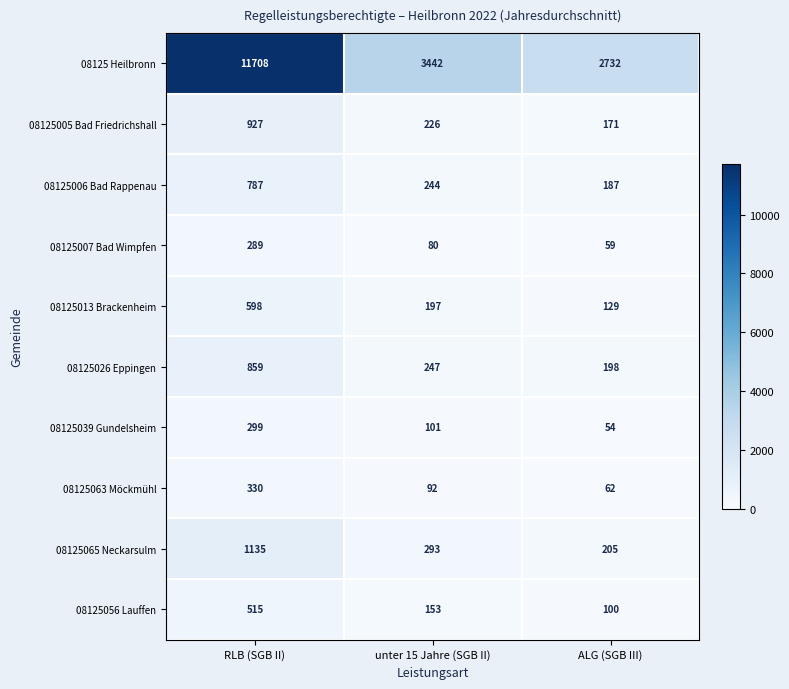

Where does the 08125065 Neckarsulm series first go above 293?

RLB (SGB II)